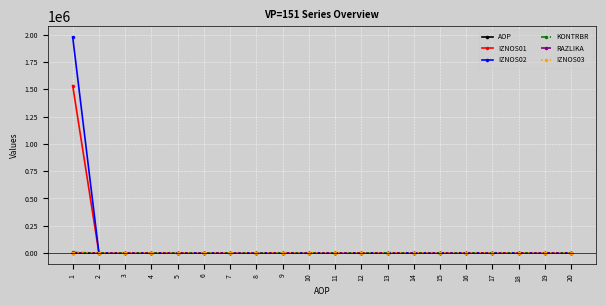

How many data points in KONTRBR are above 0?

1